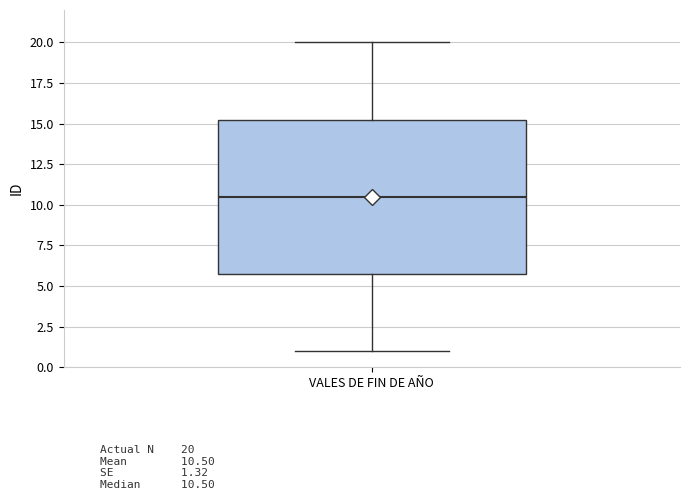

Read this box plot against the y-axis: the position of the median line, the range covered by the box, and the ends of both whiskers. The values are not printed on the chart, so give them approximately, as read against the axis.

median 10.5, box 6.0 to 15.5, whiskers 1.0 to 20.0